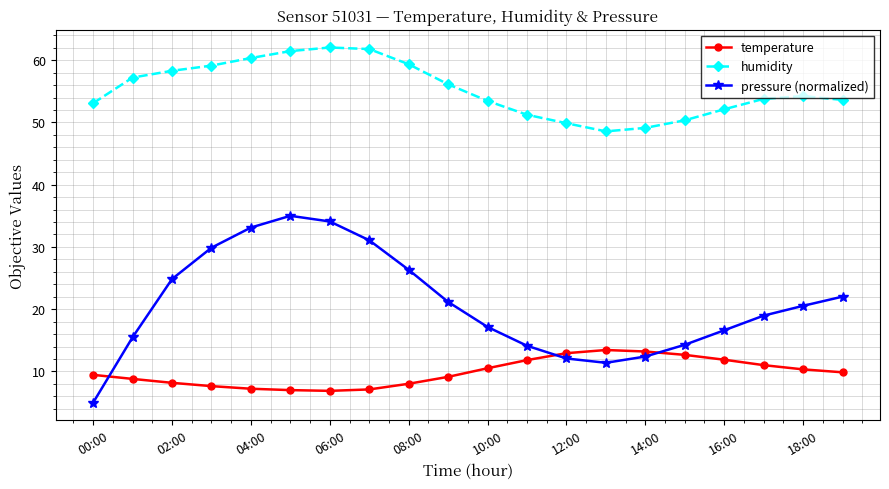

What is the value of the temperature point at the 11th from the left?

10.5